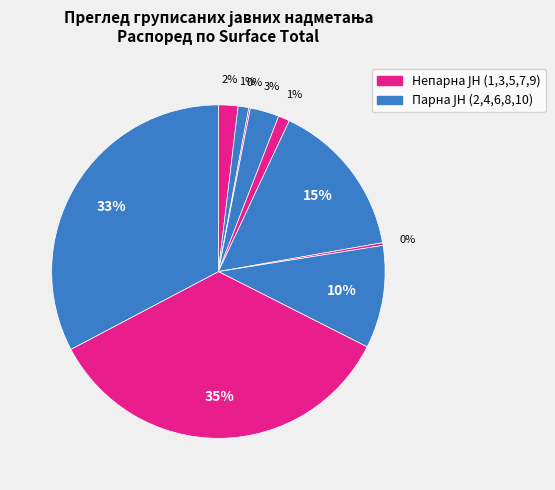

Rank the categories by value from lowest to highest.

3, 7, 2, 5, 1, 4, 8, 6, 10, 9